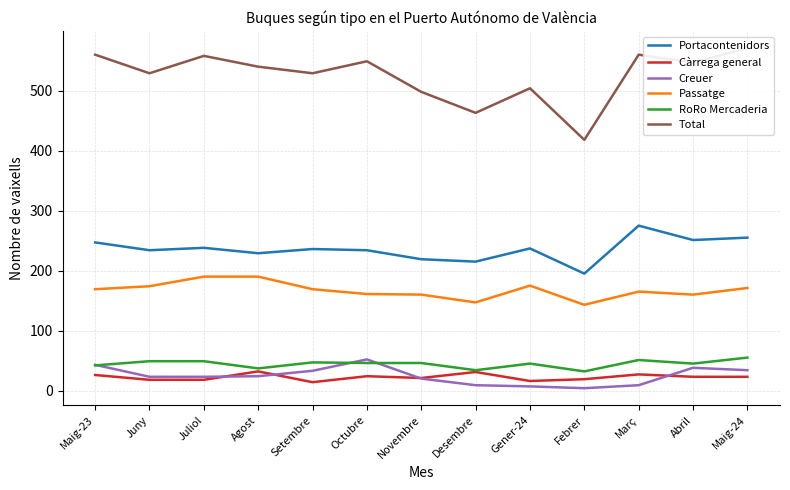

What is the label of the 10th point from the right?

Agost